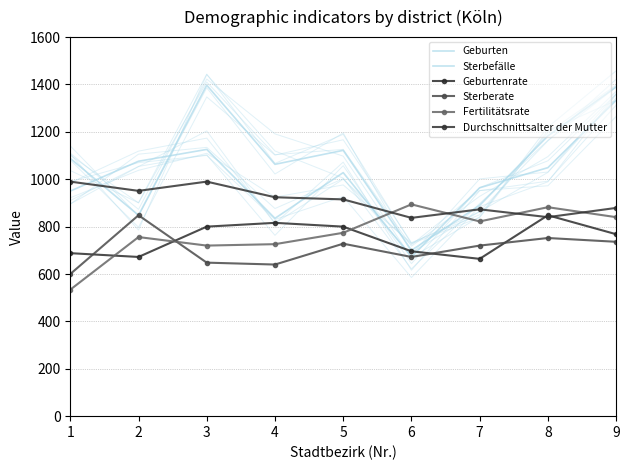

What is the minimum value shown in the chart?

534.0